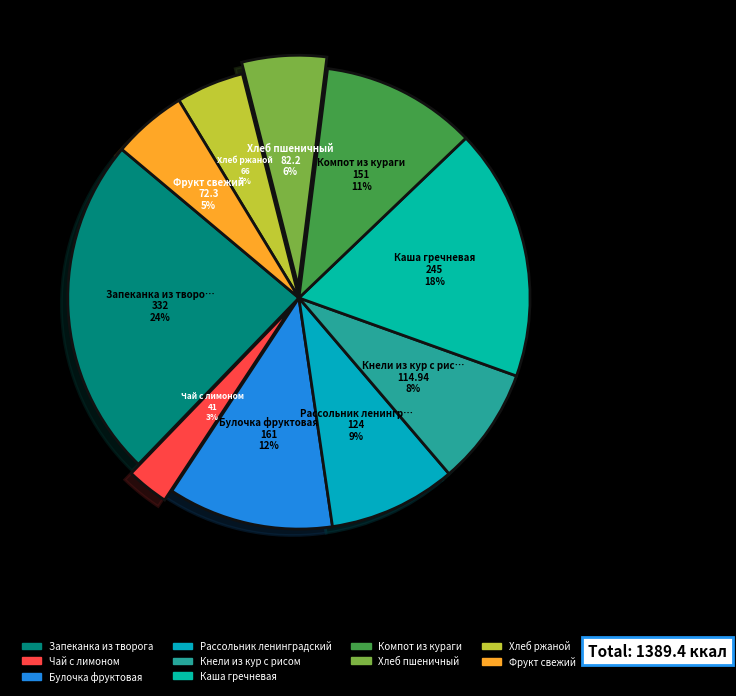

What percentage is the Запеканка из творога slice, to the nearest percent?

24%